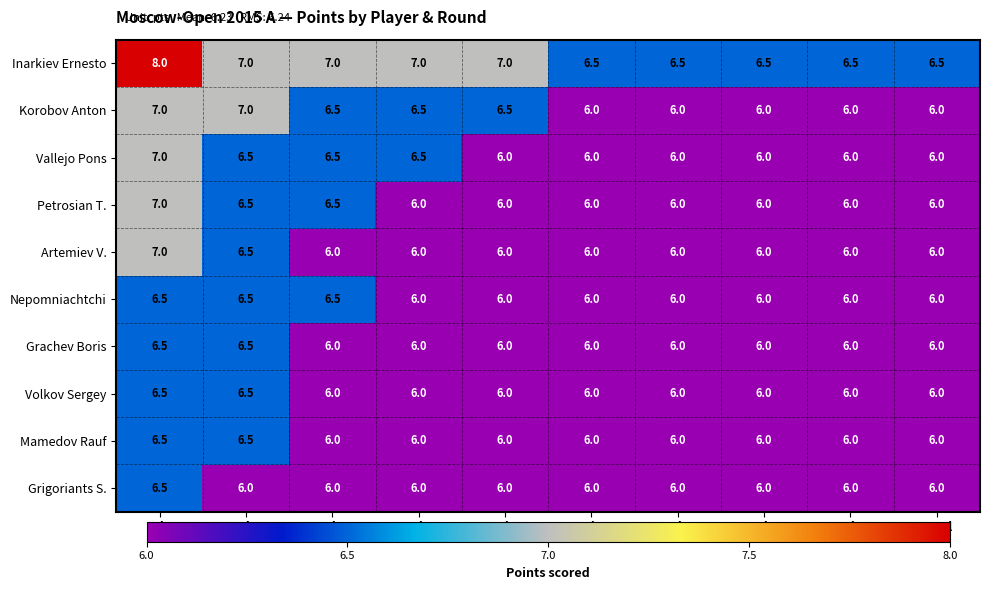

What is the total value across all series at Rd6?

60.5